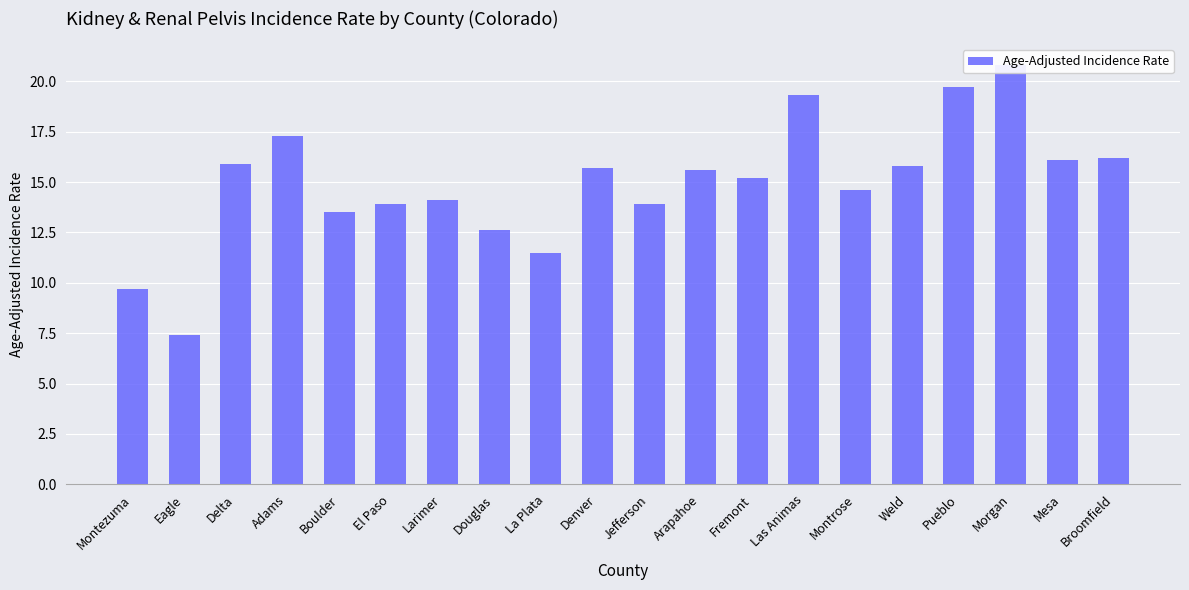

Does the chart contain any negative values?

No